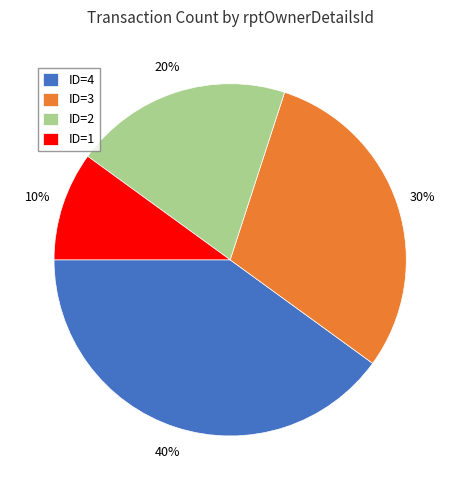

Is there any slice that represents more than half of the pie?

No